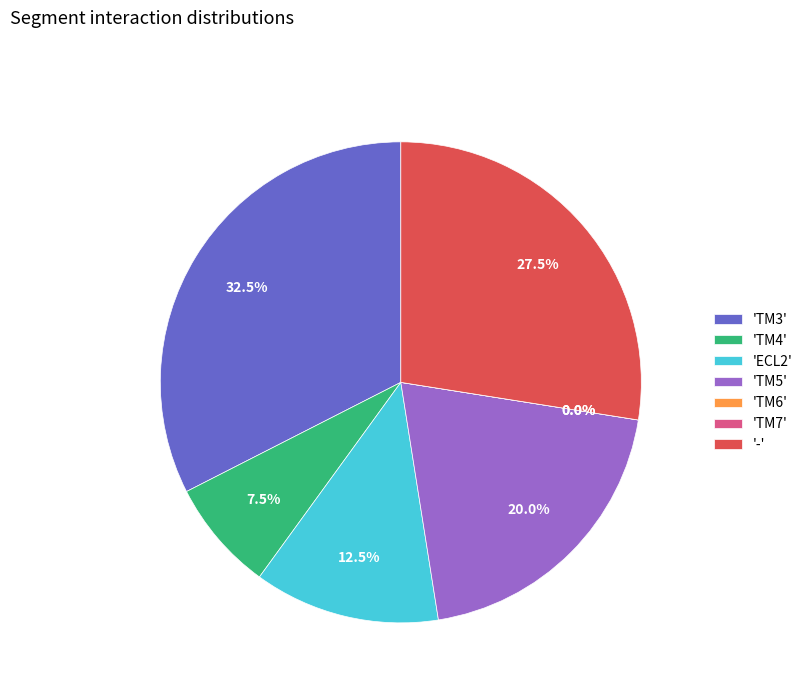

To the nearest percent, what is the average slice percentage?

14%